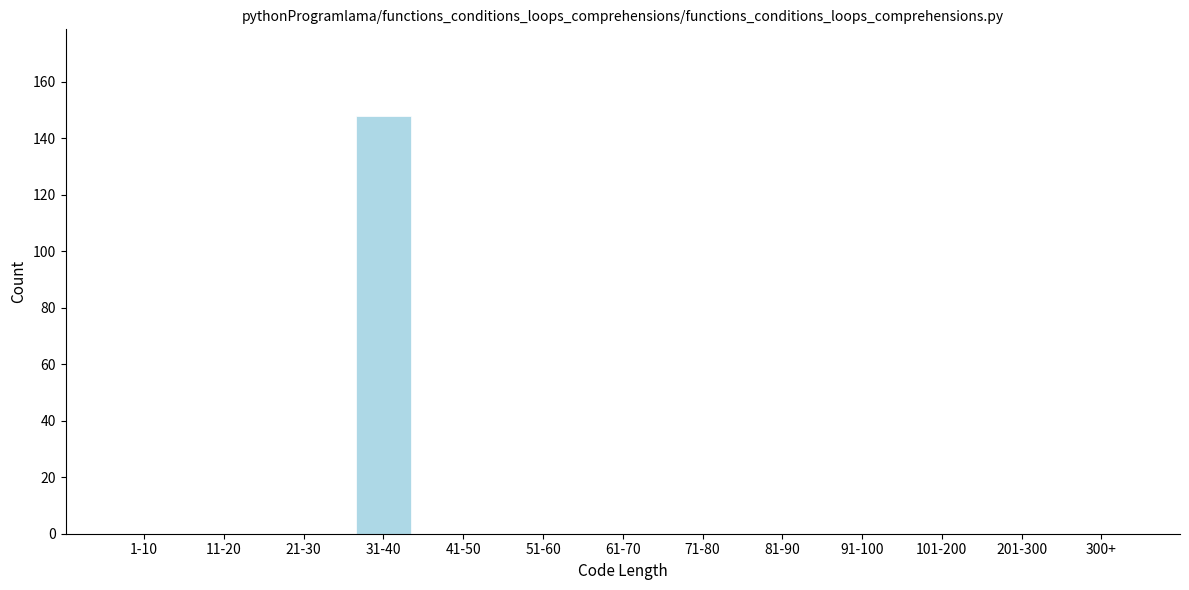

Reading right to left, transcribe all the data shown in this chart.

300+=0	201-300=0	101-200=0	91-100=0	81-90=0	71-80=0	61-70=0	51-60=0	41-50=0	31-40=148	21-30=0	11-20=0	1-10=0